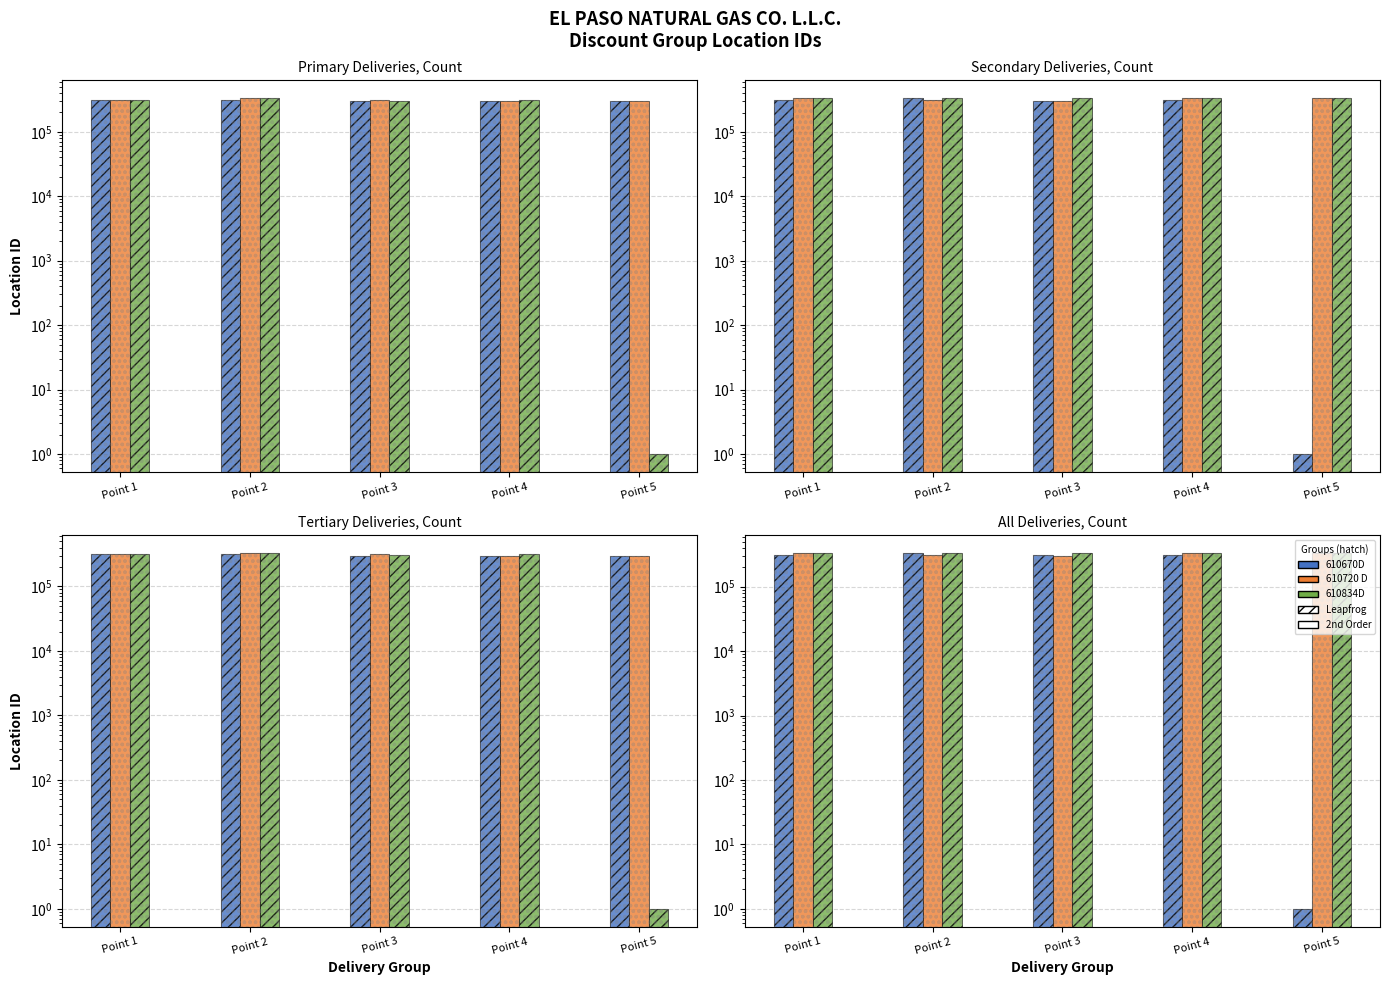

What is the difference between the maximum and minimum values in the 610670D series?

332502